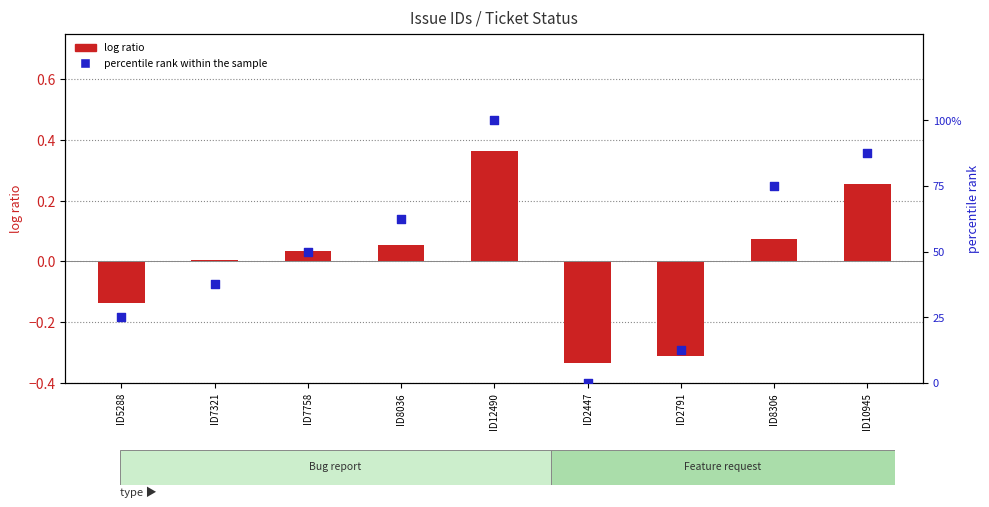

What is the total value across all series at ID10945?

87.8